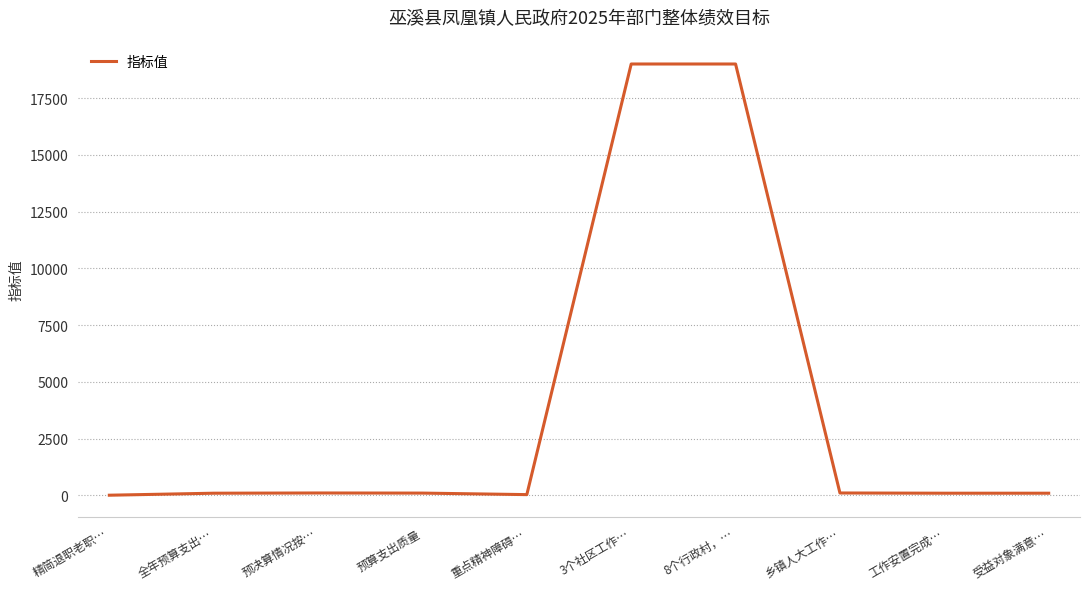

What is the greatest value displayed?

19000